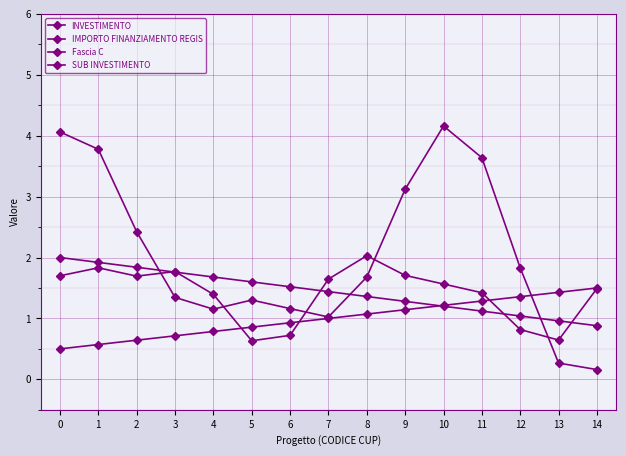

What is the spread (max minus min) of values at 5?

1.0